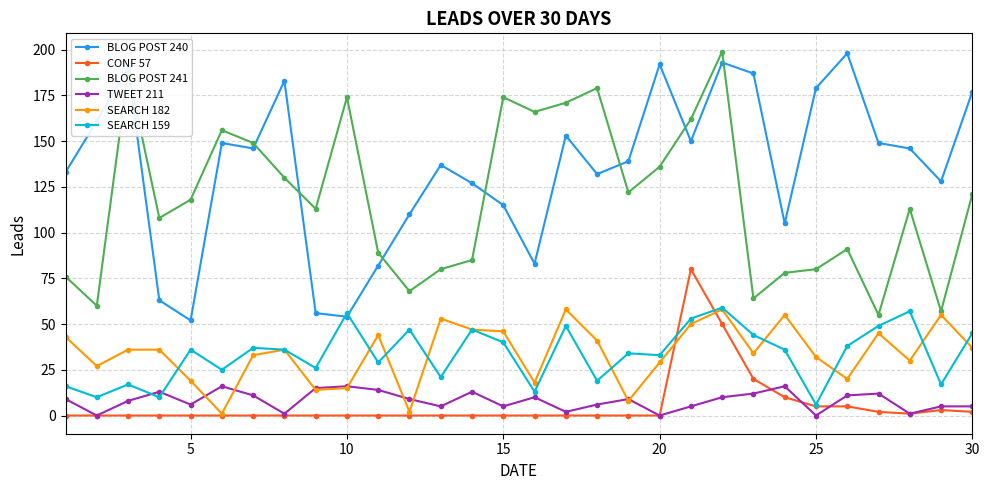

What is the average value of the TWEET 211 series?

8